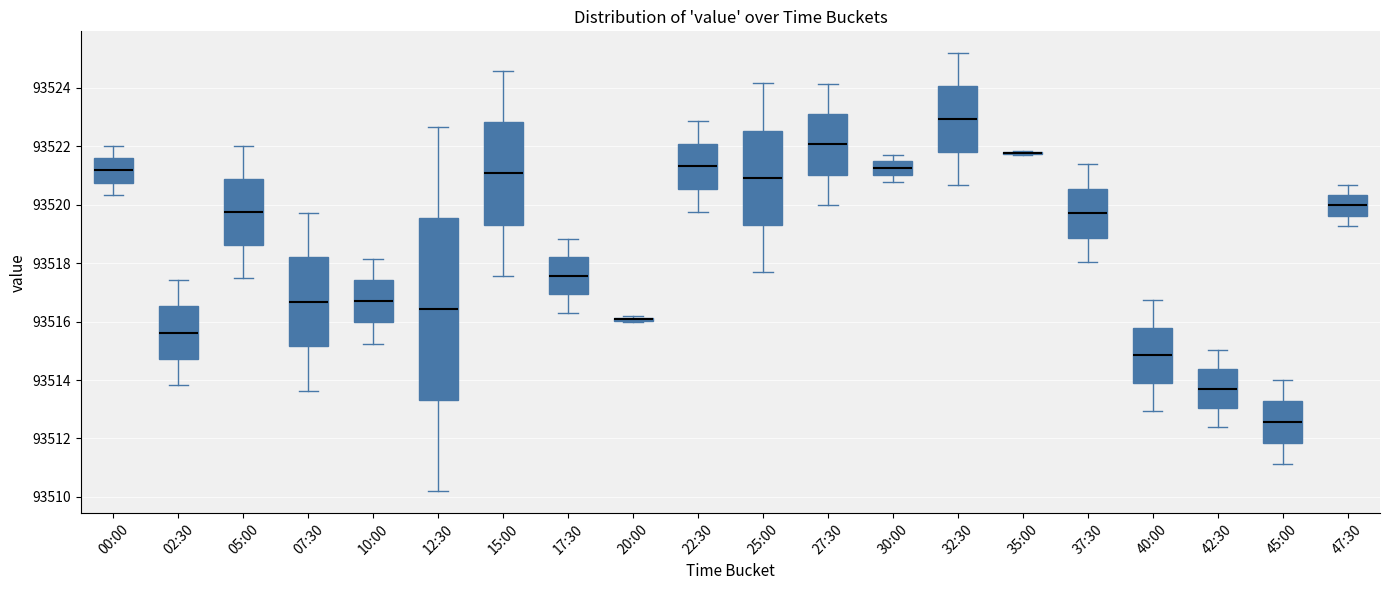

Where does the lower whisker of the box for 45:00 end on the y-axis? The values are not printed on the chart, so give them approximately, as read against the axis.

93511.2